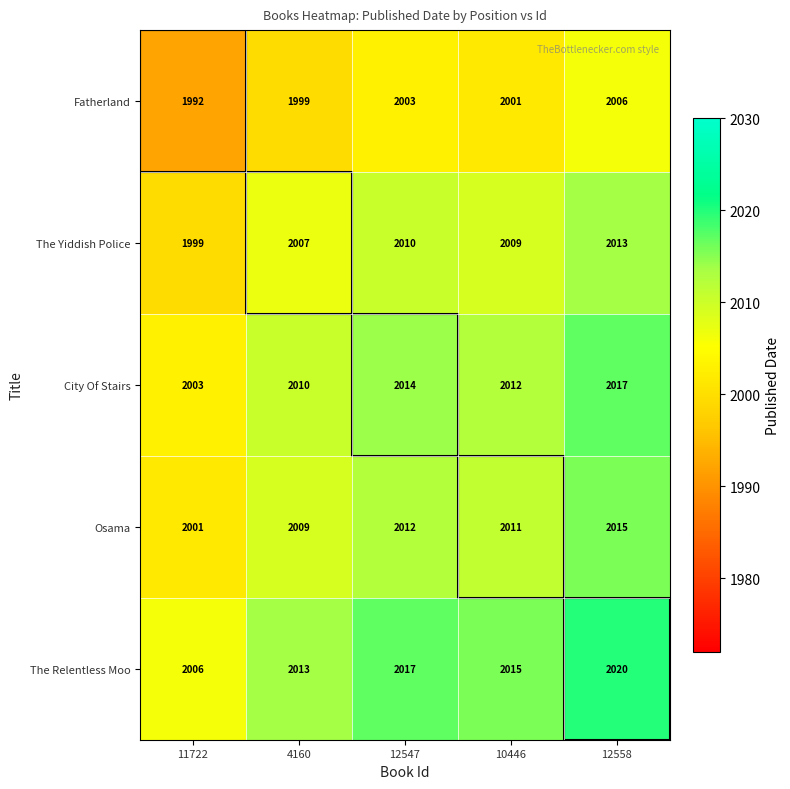

What is the spread (max minus min) of values at 4160?

14